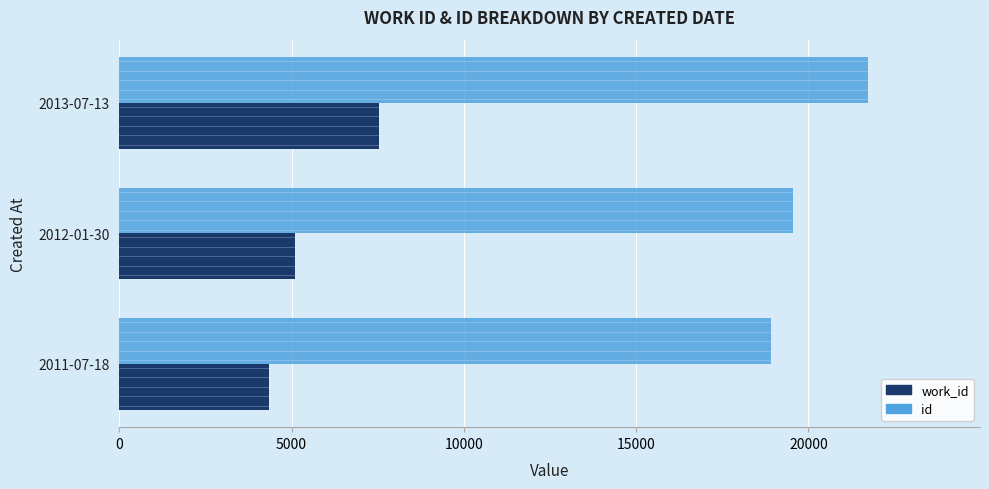

What is the difference between the highest and lowest values at 2013-07-13?

14178